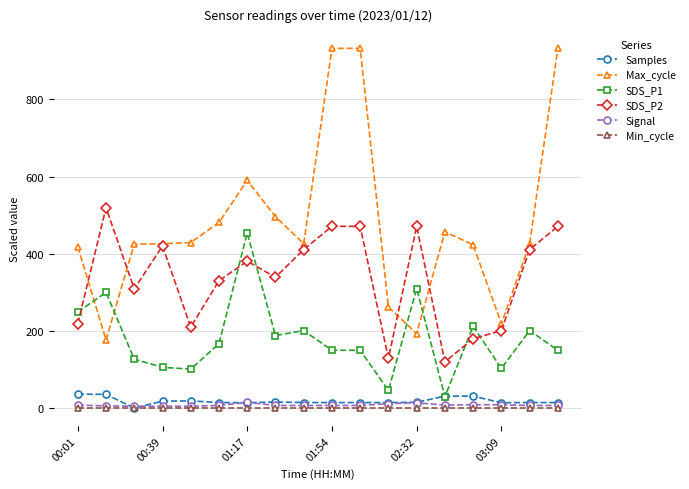

True or false: Max_cycle and Signal intersect in this chart.

False